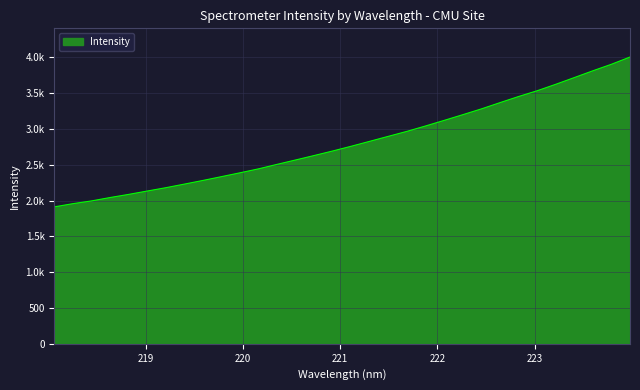

Is this an area chart (filled region under the line)?

Yes